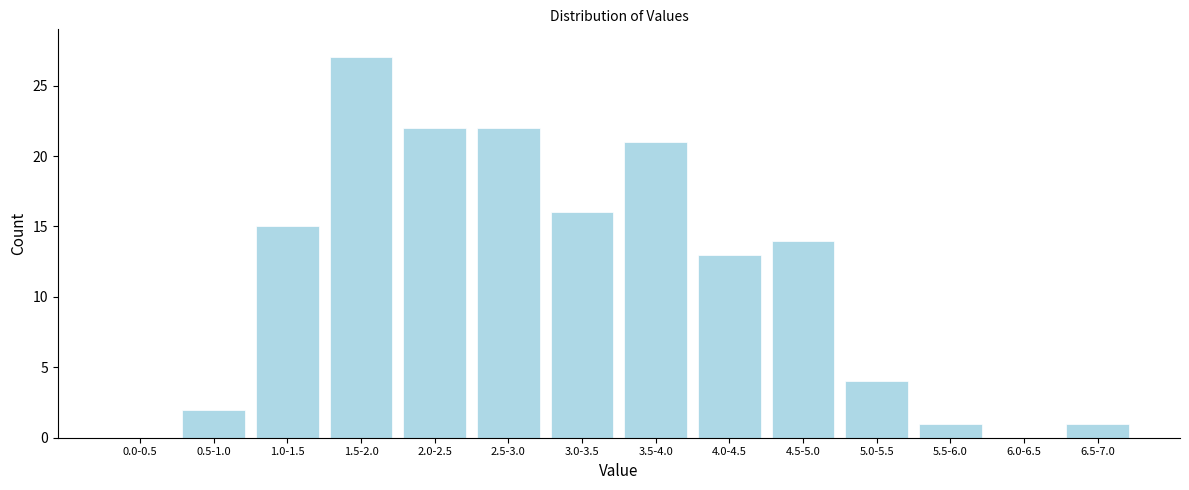

Reading left to right, list all the values displayed in this chart.

0.0-0.5=0	0.5-1.0=2	1.0-1.5=15	1.5-2.0=27	2.0-2.5=22	2.5-3.0=22	3.0-3.5=16	3.5-4.0=21	4.0-4.5=13	4.5-5.0=14	5.0-5.5=4	5.5-6.0=1	6.0-6.5=0	6.5-7.0=1